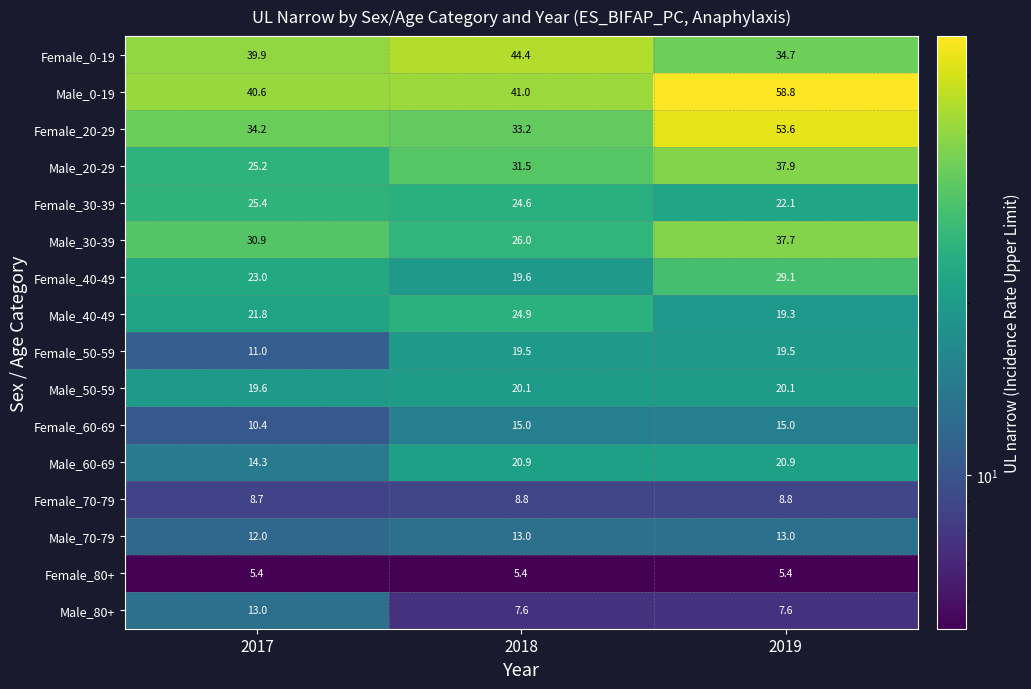

At how many categories does at least one series exceed 10?

3